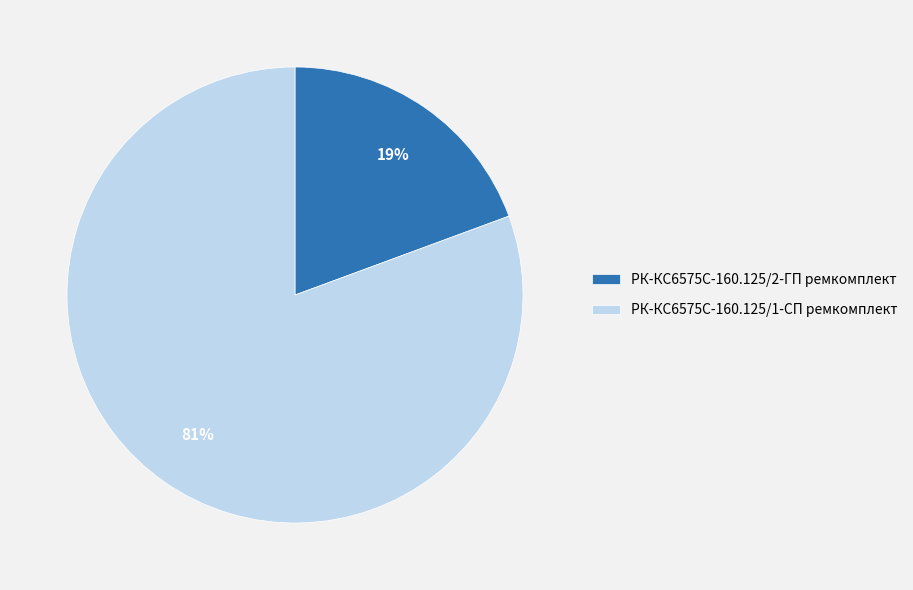

Between РК-КС6575С-160.125/1-СП ремкомплект and РК-КС6575С-160.125/2-ГП ремкомплект, which is larger?

РК-КС6575С-160.125/1-СП ремкомплект